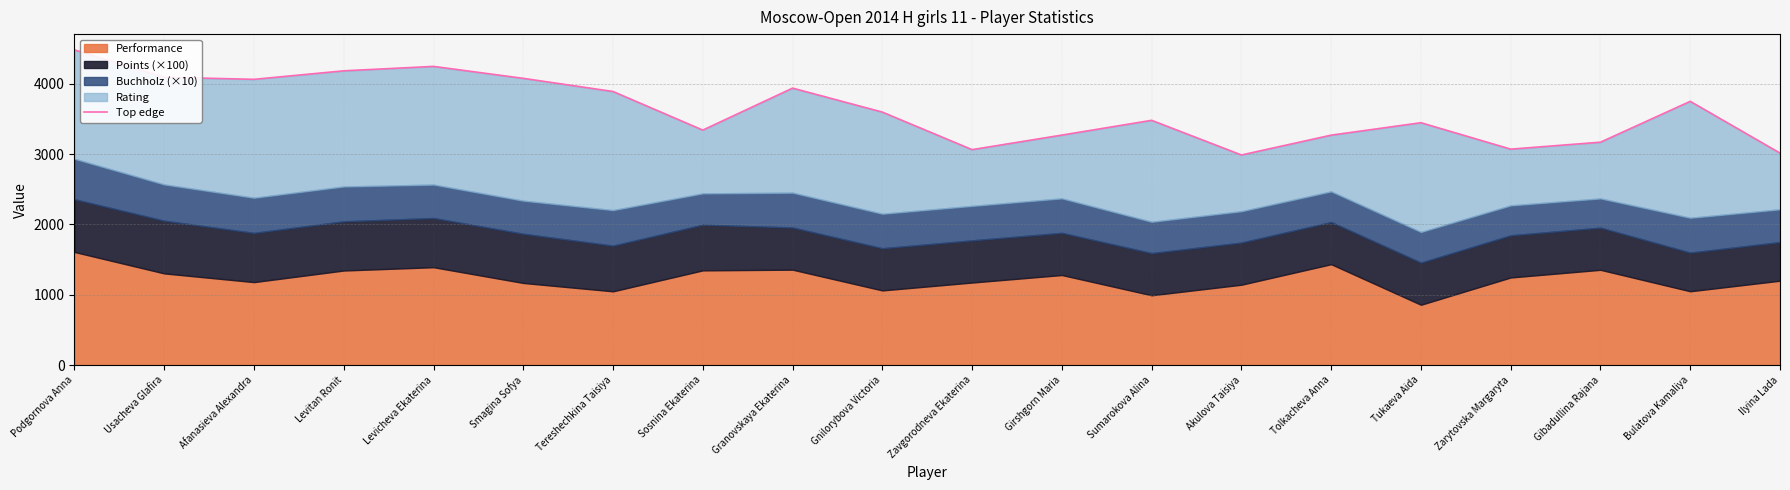

What is the label of the 16th point from the right?

Levicheva Ekaterina